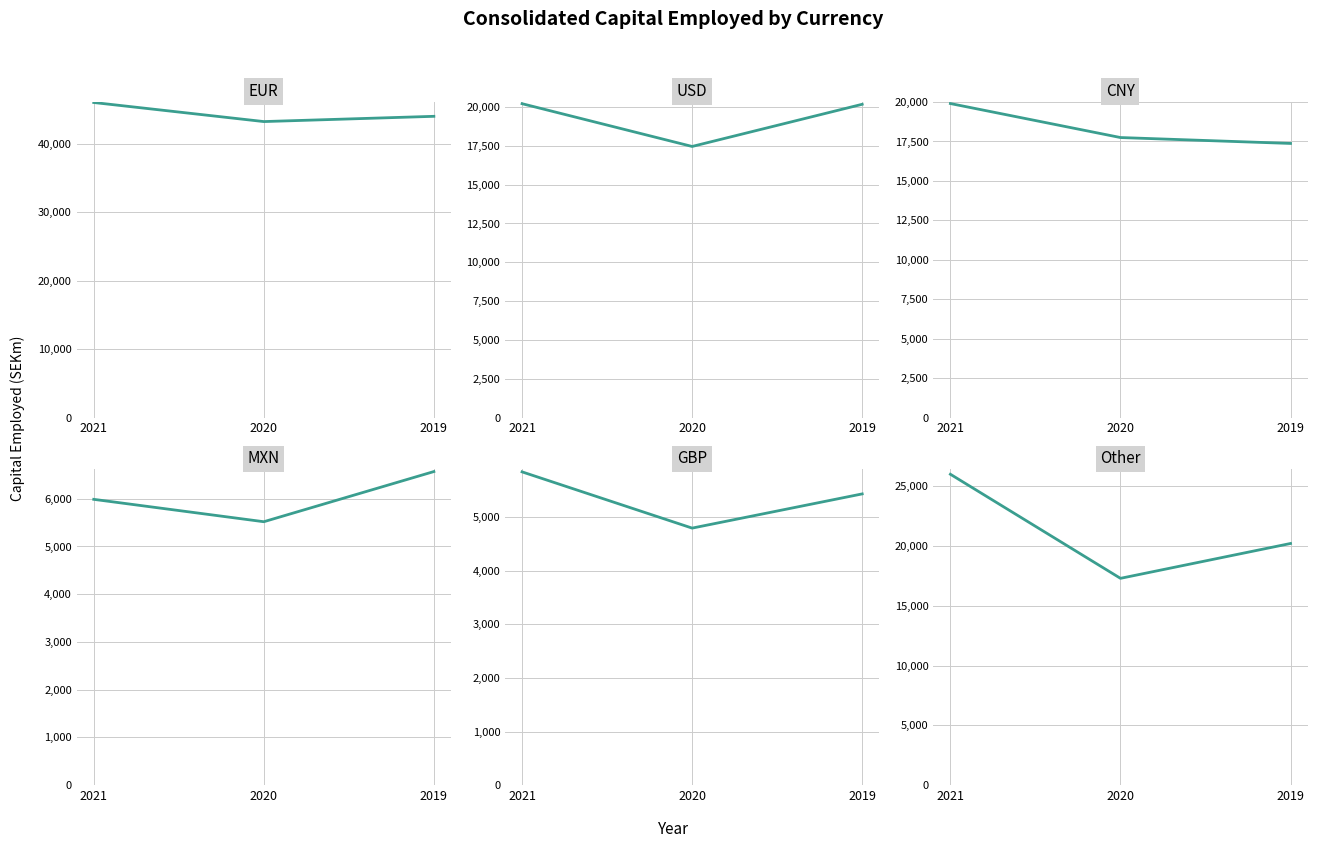

Between 2019 and 2021, which is larger?

2021